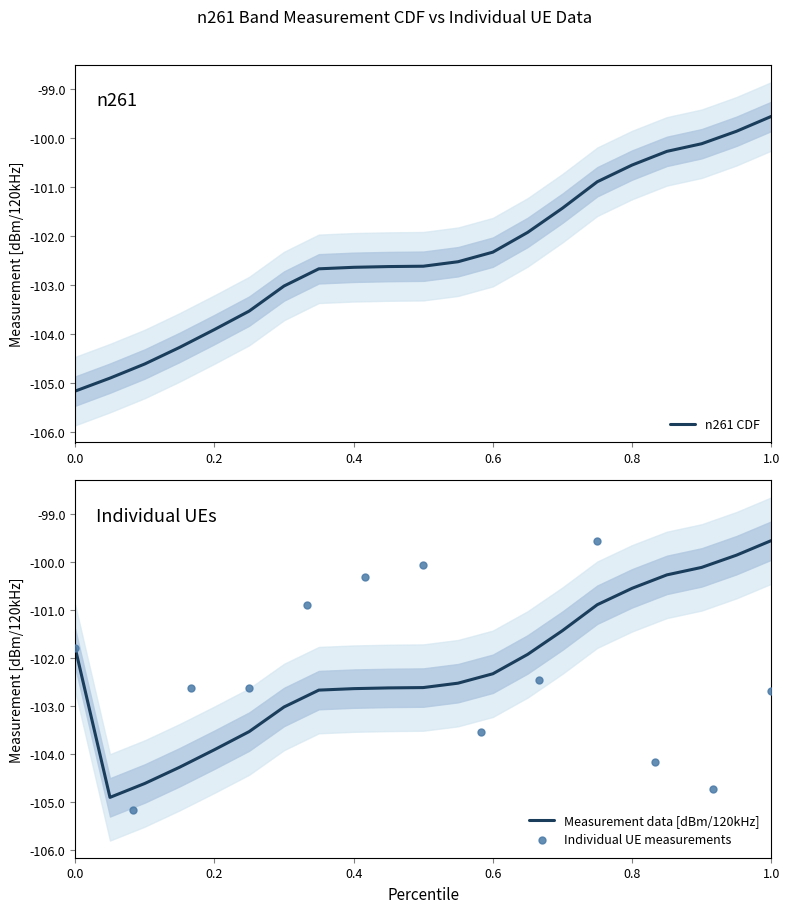

At how many categories does at least one series exceed -104?

18